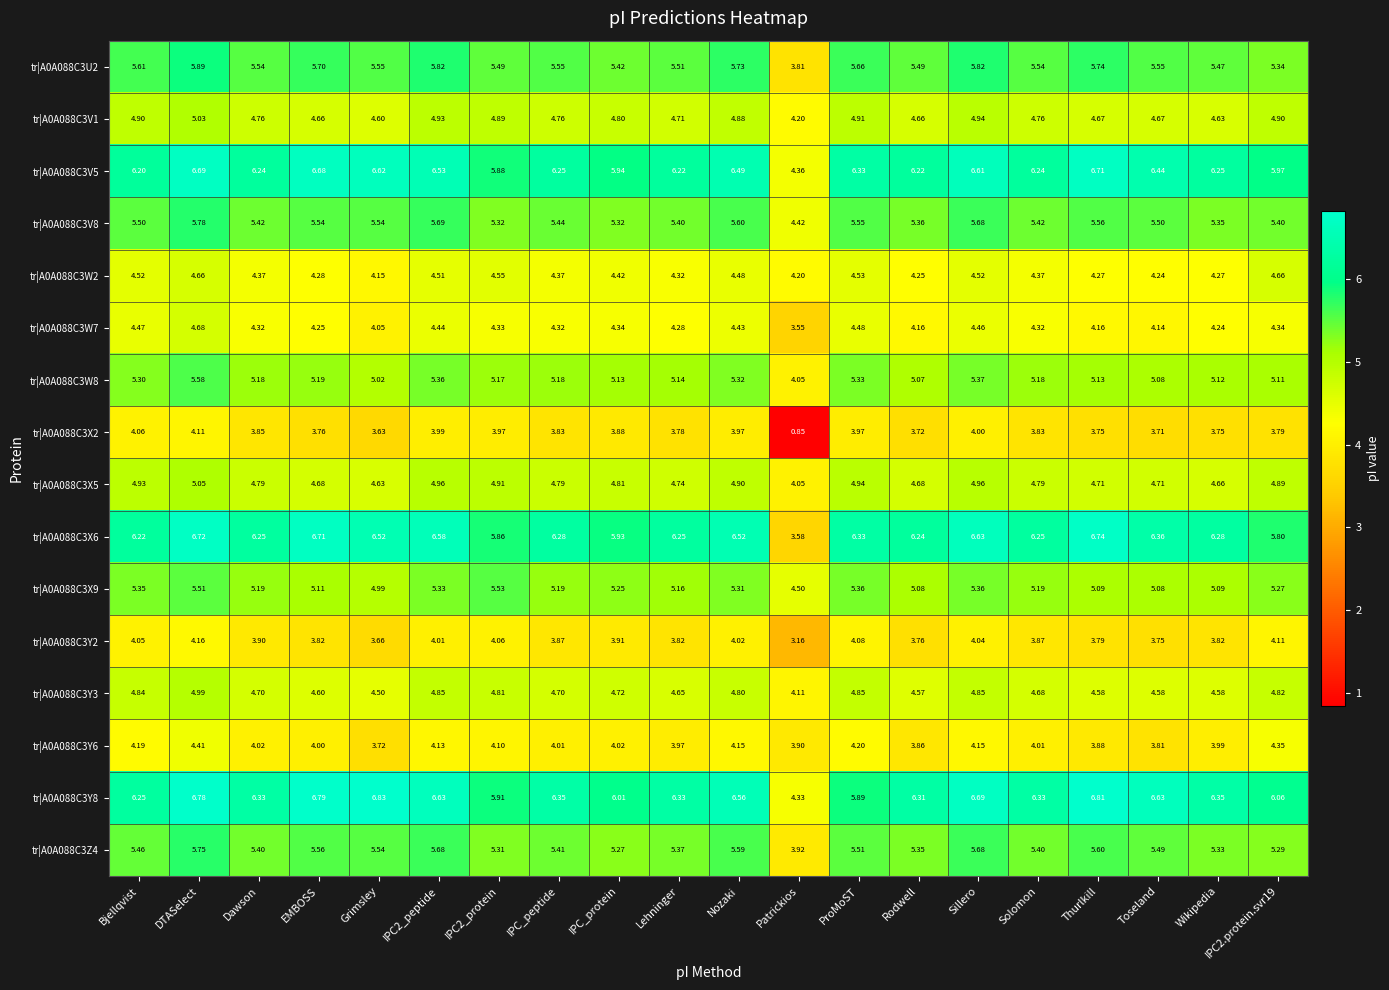

At which label does tr|A0A088C3X6 first exceed 6?

Bjellqvist